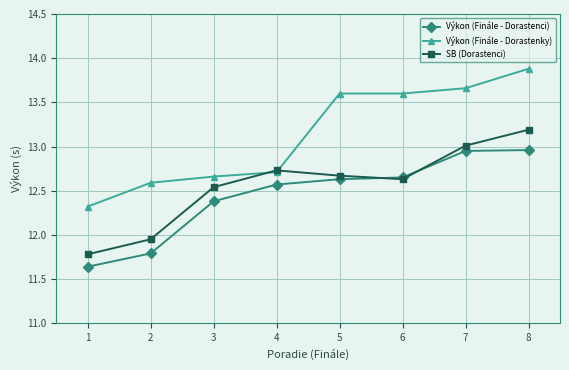

At which label is Výkon (Finále - Dorastenci) closest to 12?

2